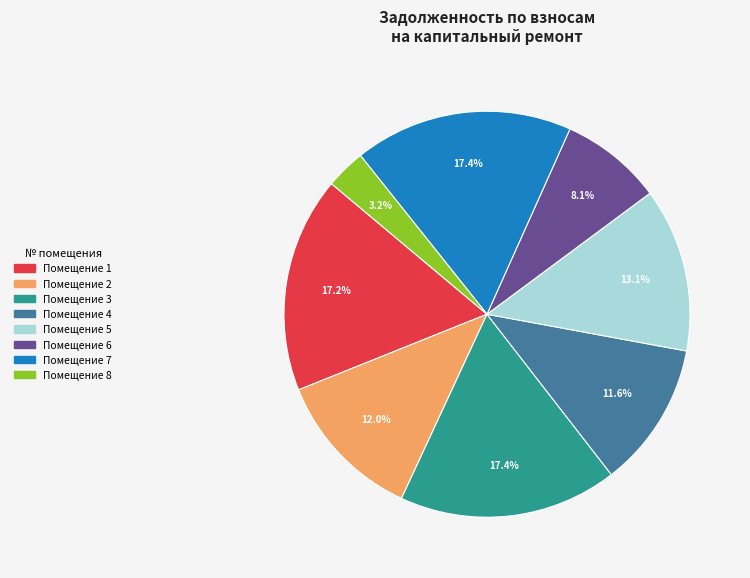

Is there a majority slice in this chart?

No